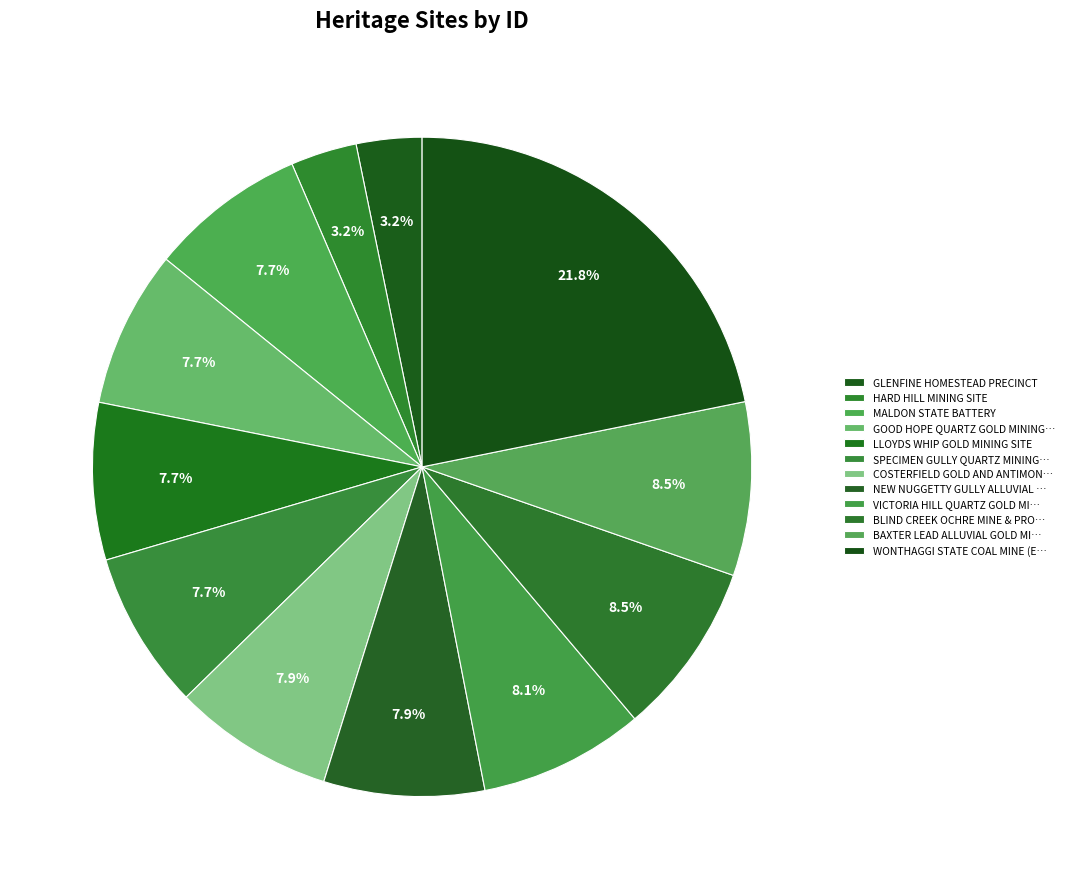

Is HARD HILL MINING SITE the majority of the pie?

No